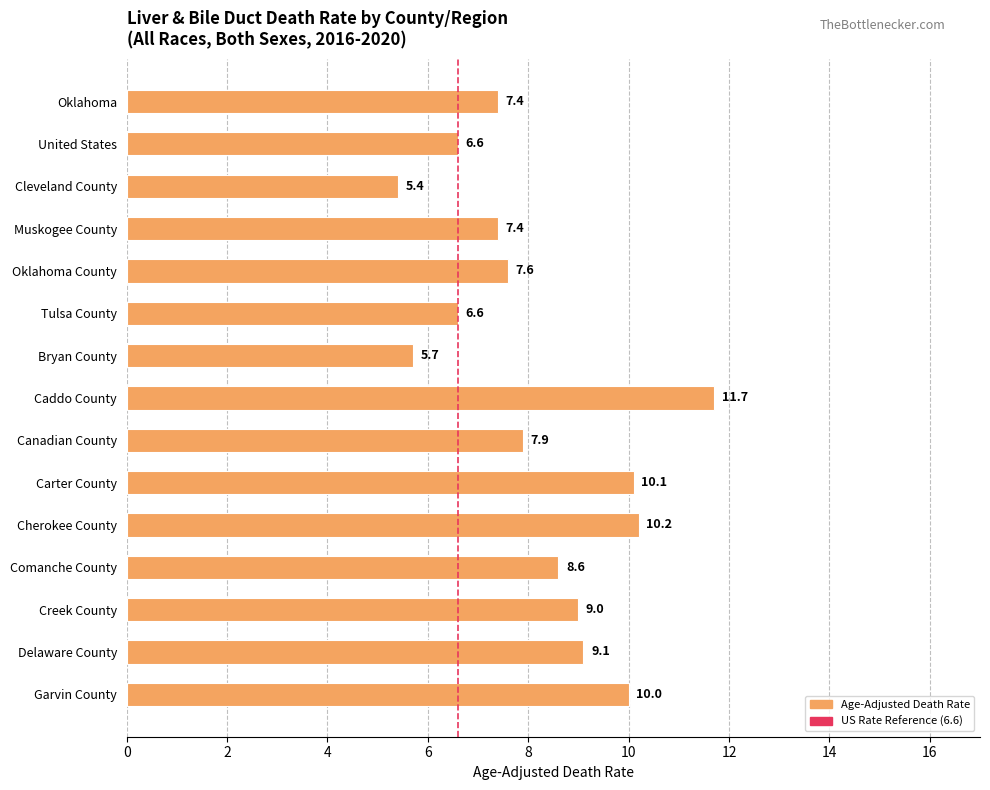

What is the average value?

8.2